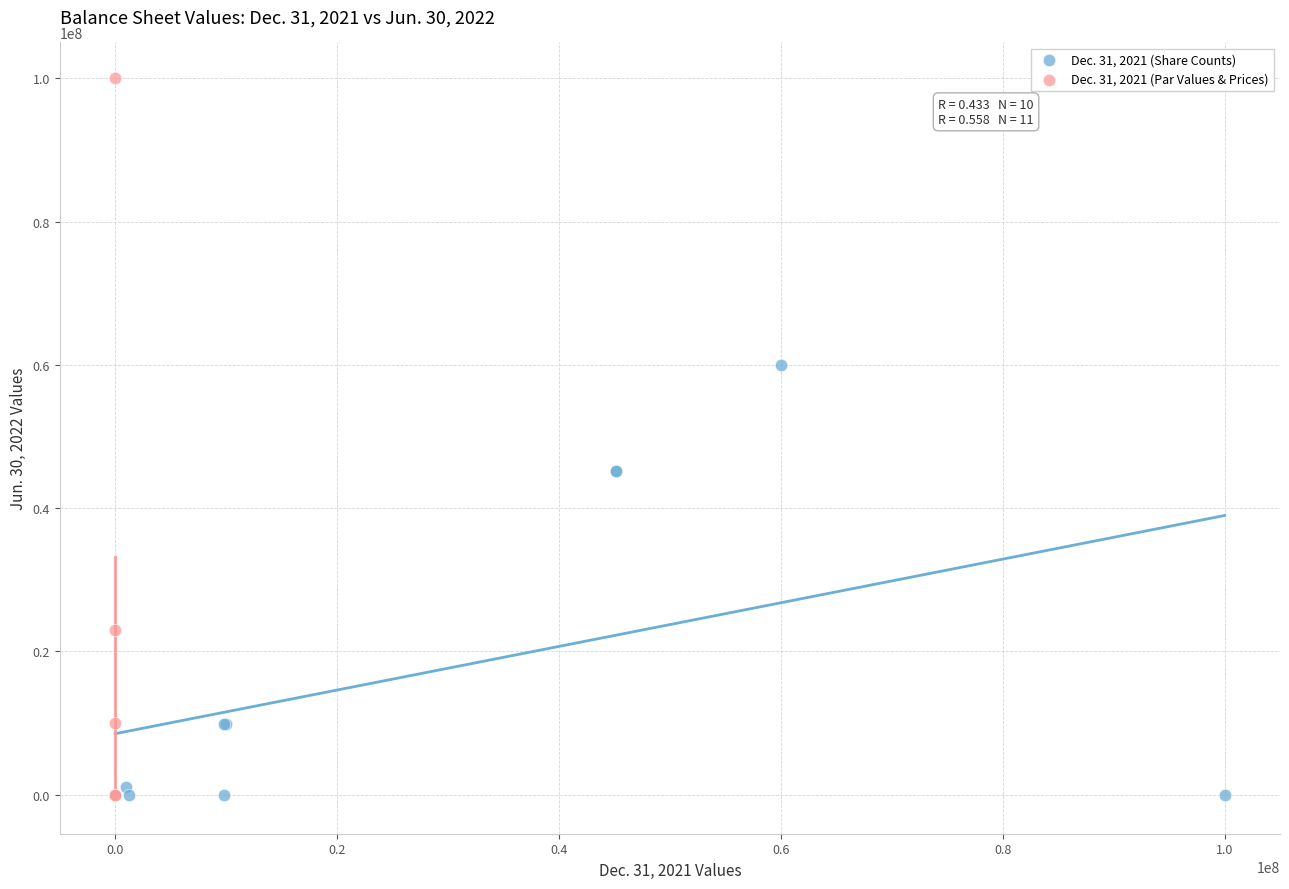

Which series has the largest Y range (max minus min)?

Dec. 31, 2021 (Par Values & Prices)